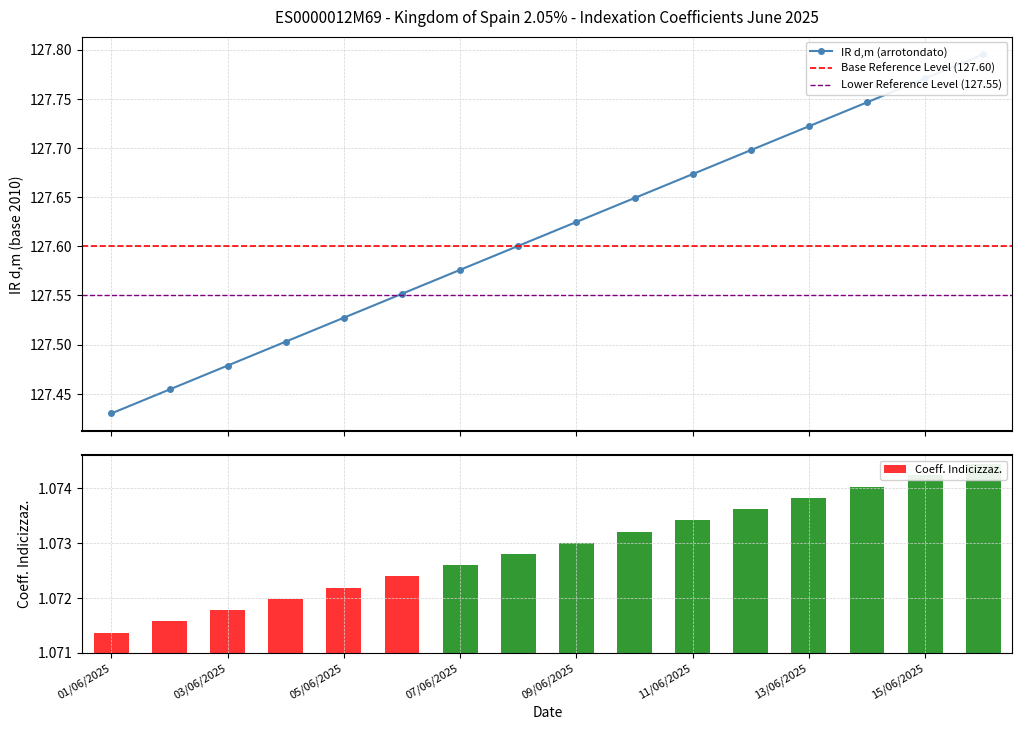

What is the label of the 1st bar from the left?

01/06/2025